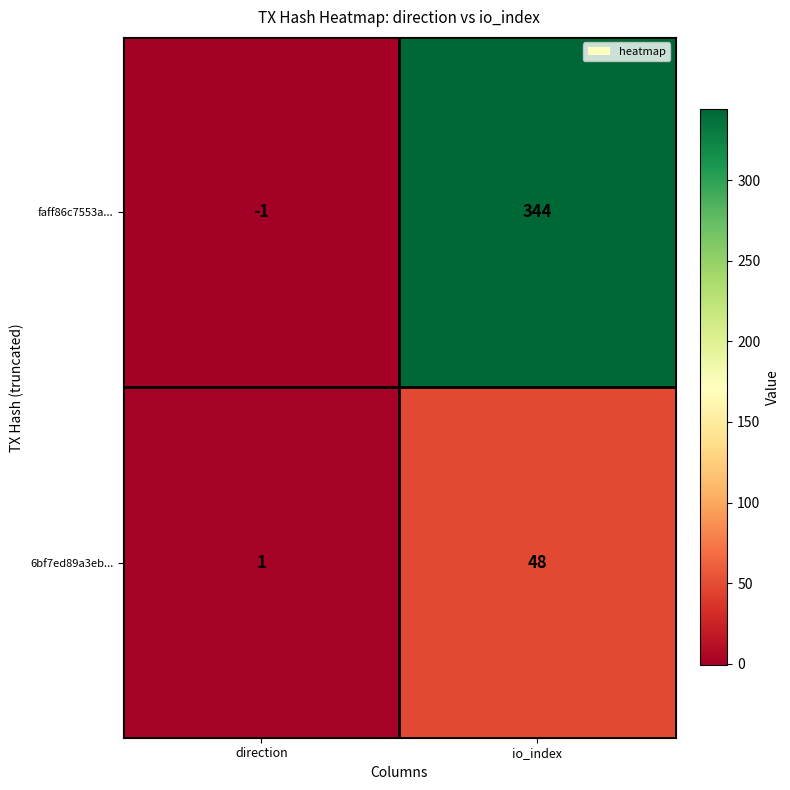

What is the approximate value of 6bf7ed89a3eb... at io_index, to the nearest 10?

50